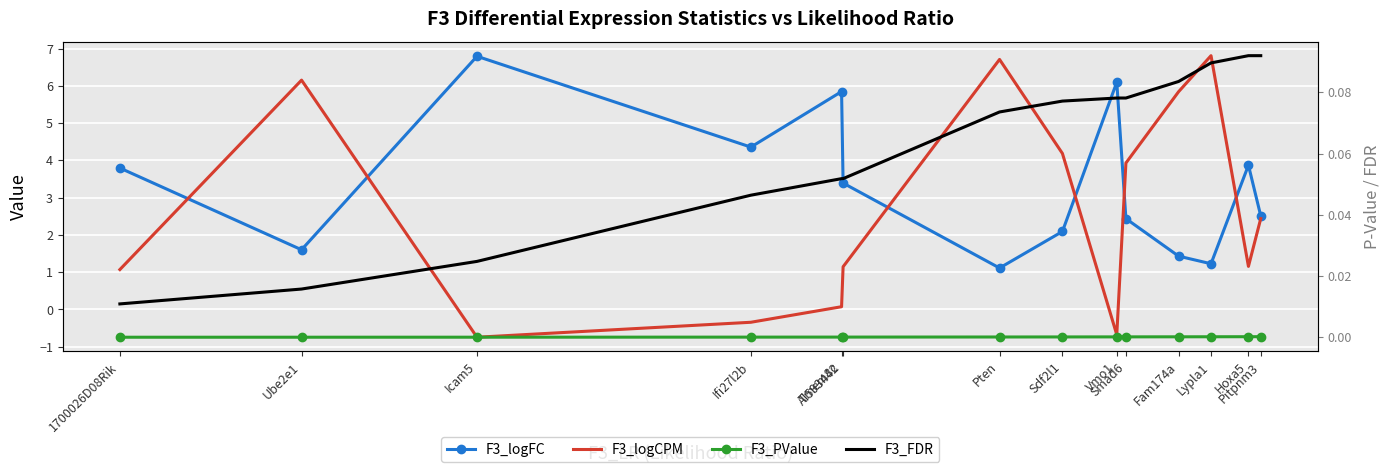

Reading left to right, extract all data points from this chart.

F3_logFC: 3.8	1.6	6.8	4.4	5.8	3.4	1.1	2.1	6.1	2.4	1.4	1.2	3.9	2.5
F3_logCPM: 1.1	6.2	-0.7	-0.3	0.1	1.1	6.7	4.2	-0.7	3.9	5.8	6.8	1.2	2.4
F3_PValue: 0.0	0.0	0.0	0.0	0.0	0.0	0.0	0.0	0.0	0.0	0.0	0.0	0.0	0.0
F3_FDR: 0.0	0.0	0.0	0.0	0.1	0.1	0.1	0.1	0.1	0.1	0.1	0.1	0.1	0.1